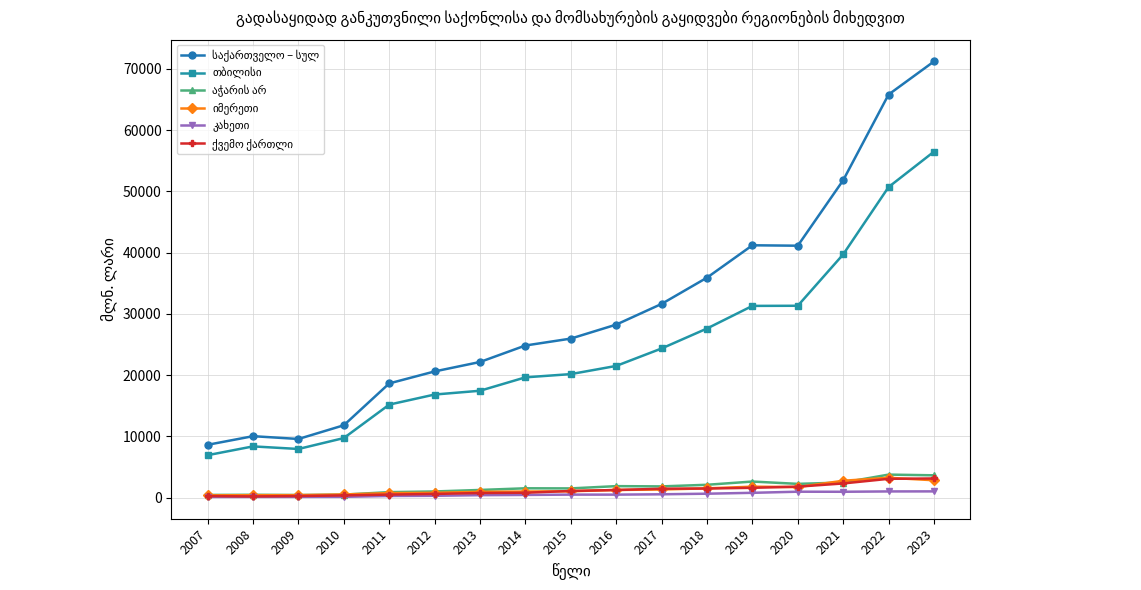

How many lines are shown in the chart?

6